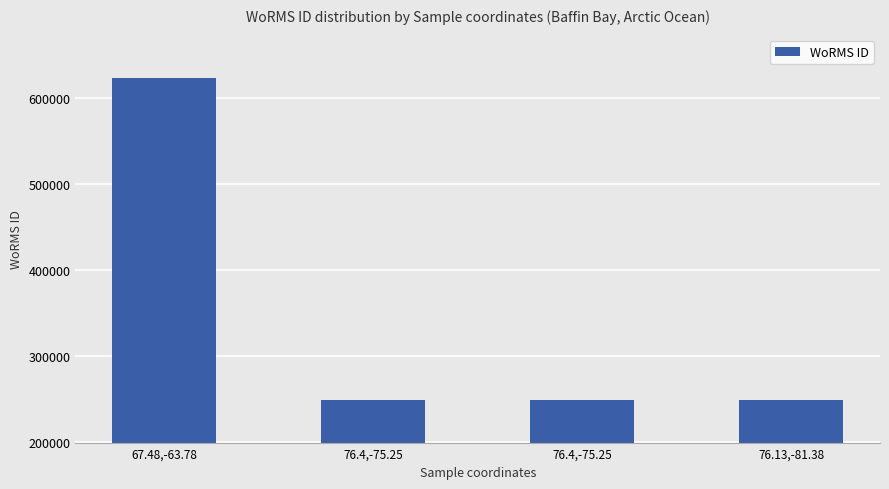

Does the chart contain any negative values?

No